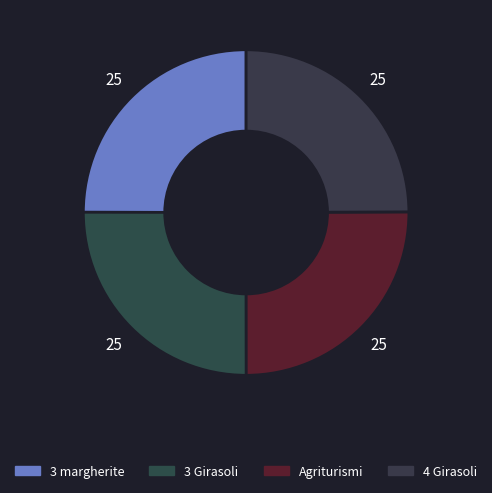

How many segments does this pie chart have?

4